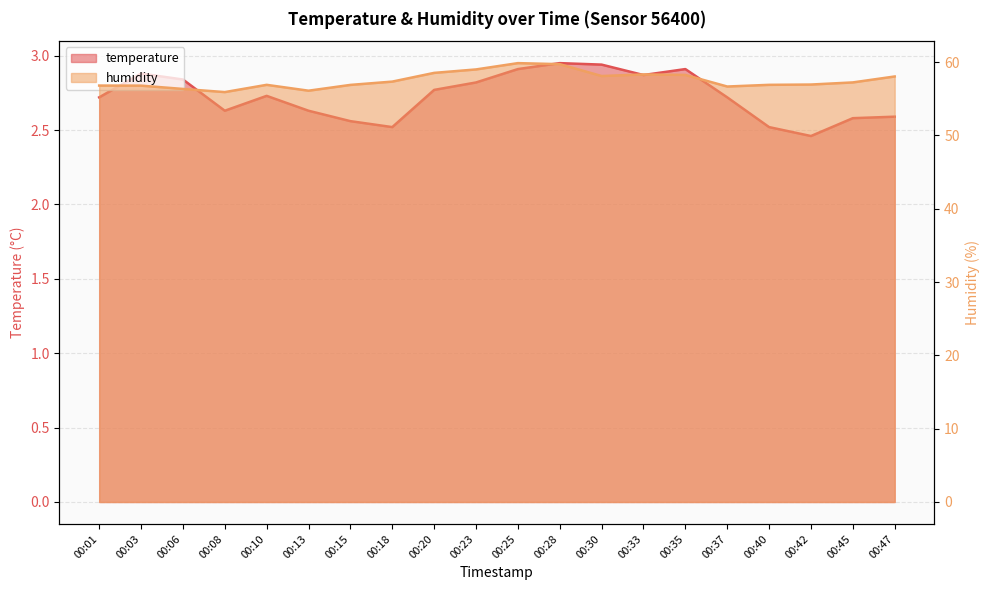

What is the sum of all temperature values?

54.5